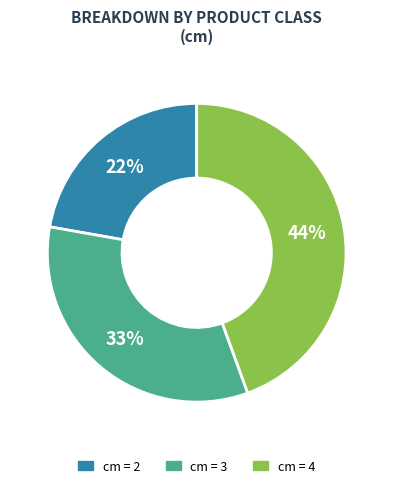

Does any single category account for the majority?

No